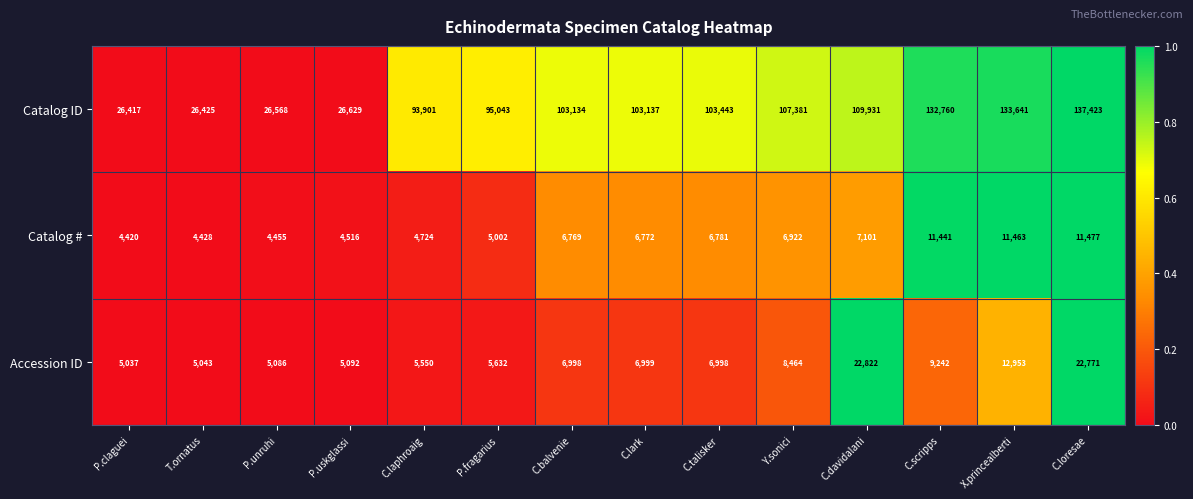

The Catalog # series shows 16649 at X.princealberti. True or false?

False